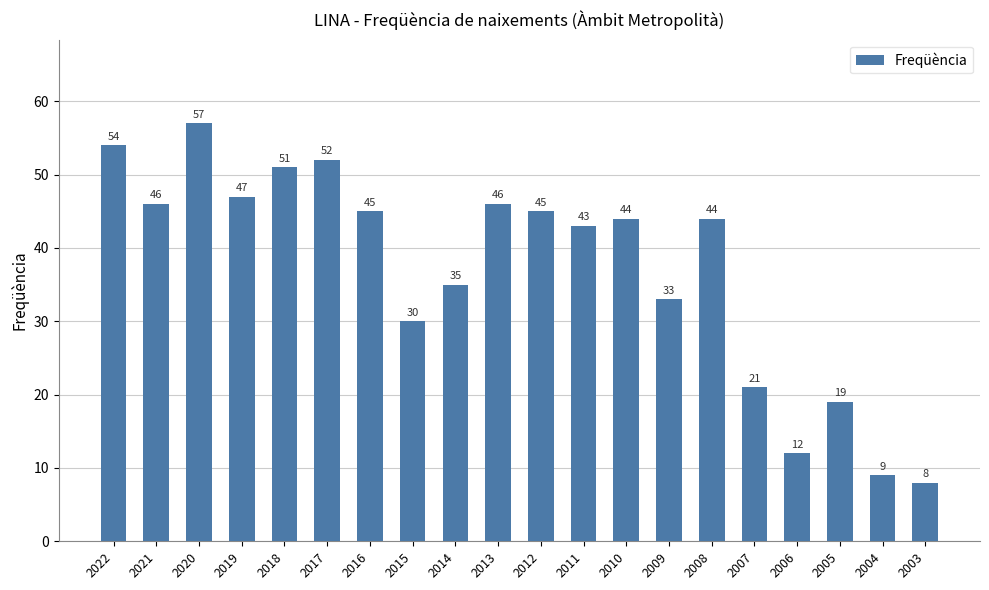

How many bars are there in total?

20